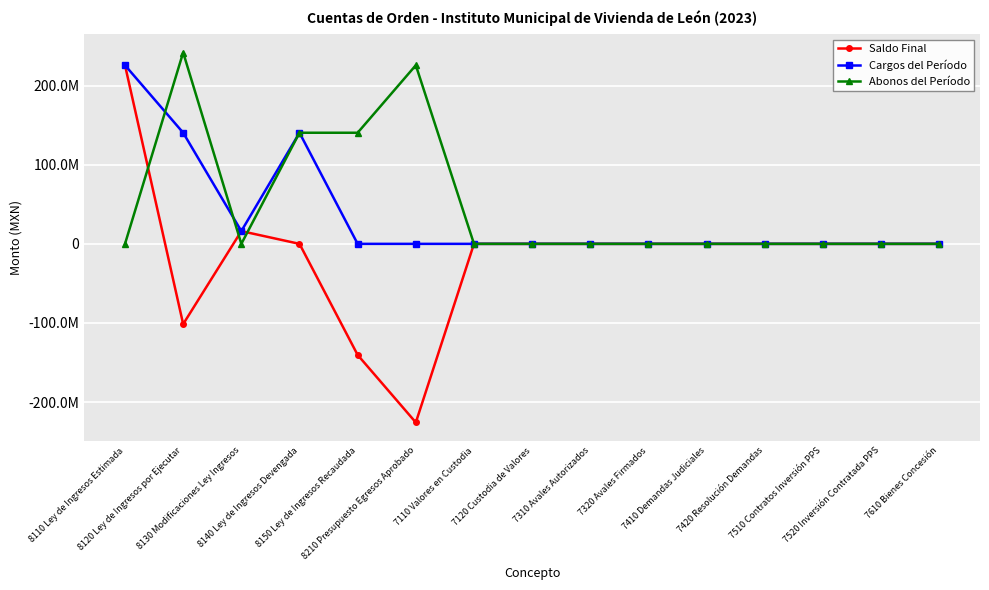

Which category has the highest value in the Saldo Final series?

8110 Ley de Ingresos Estimada